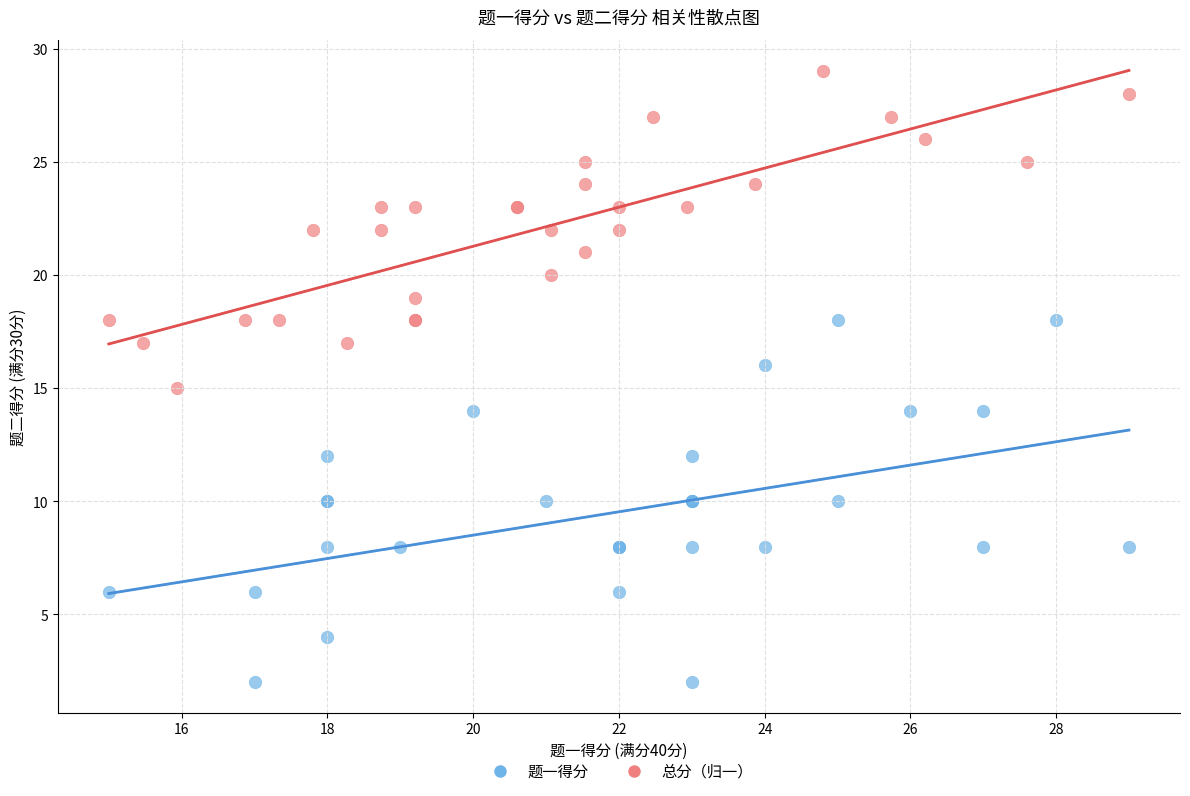

Which series reaches the minimum Y coordinate?

题一得分